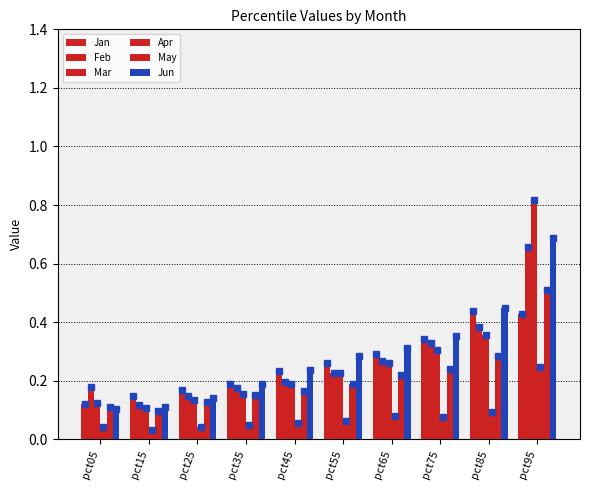

How many bars are there in each group?

6